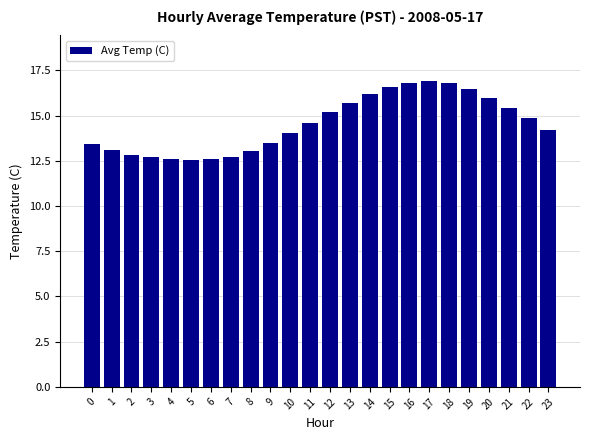

The value at 7 is 7.2. True or false?

False